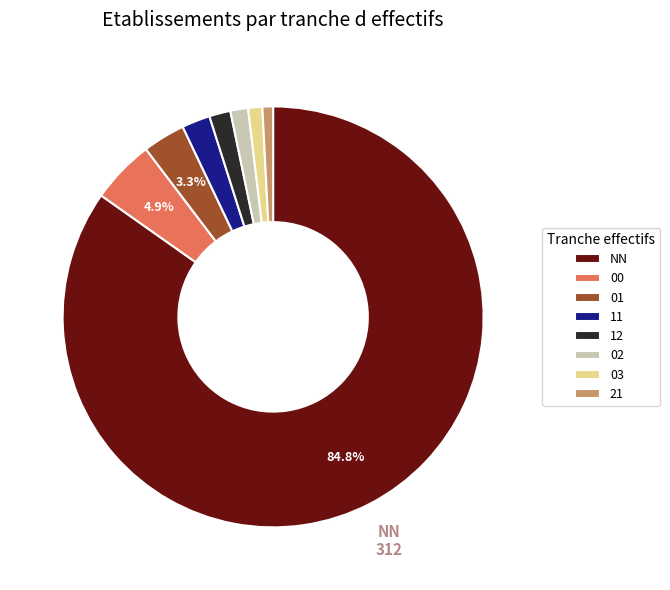

How much of the chart is everything except 01?

96.7%